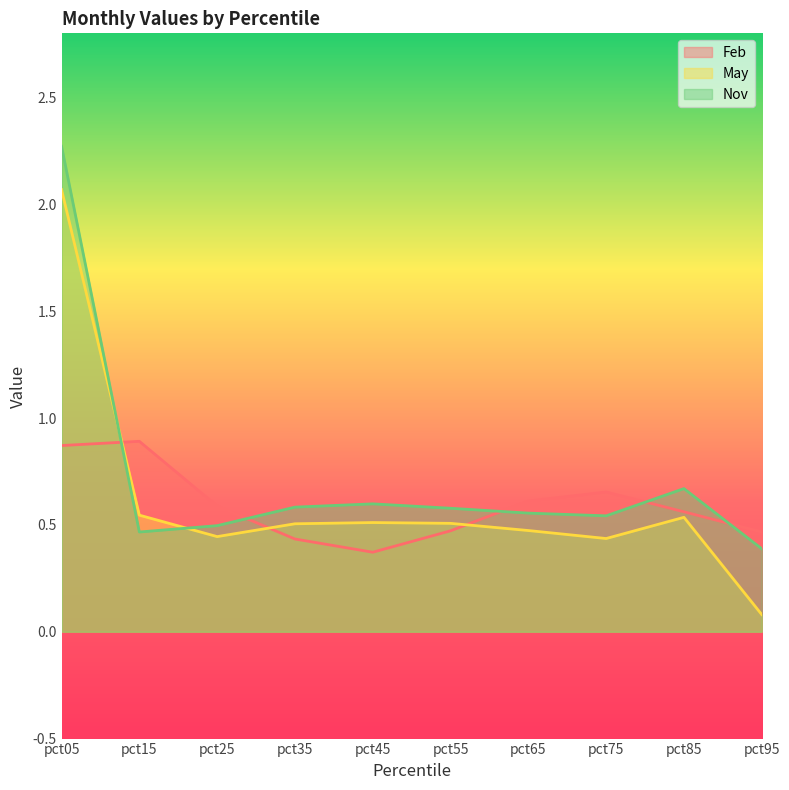

At which category does Nov reach its first local peak?

pct45